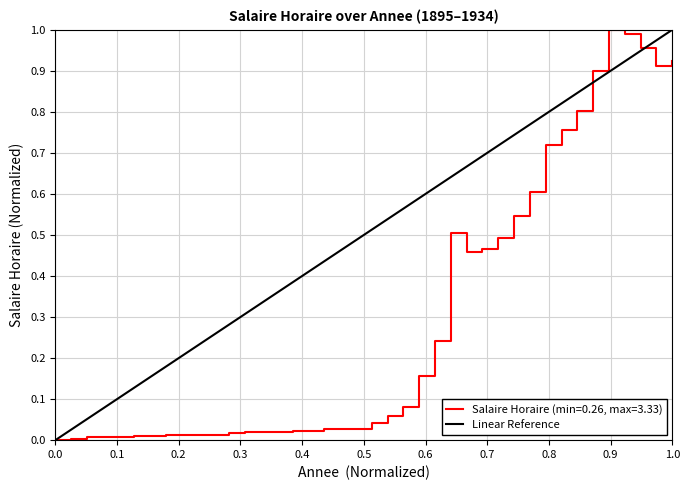

True or false: Salaire Horaire (min=0.26, max=3.33) has a value of 0.6 at 0.0.

False